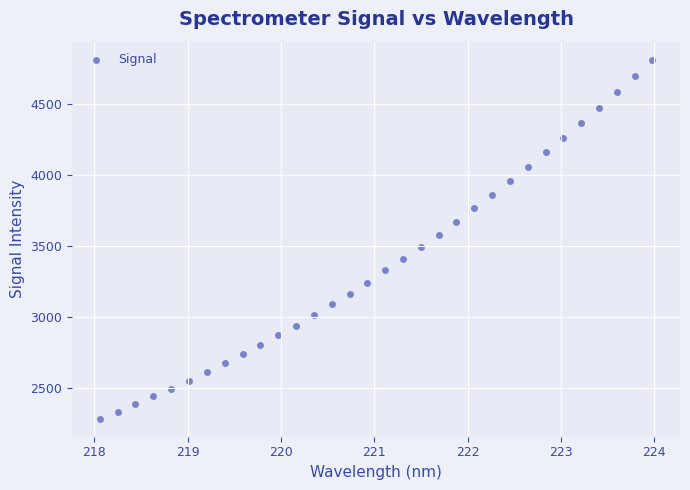

What is the range of X values (max minus min)?

5.9